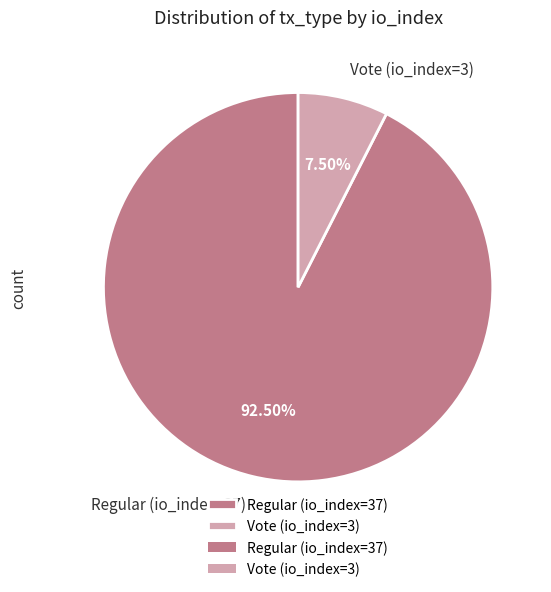

Between Regular (io_index=37) and Vote (io_index=3), which is larger?

Regular (io_index=37)